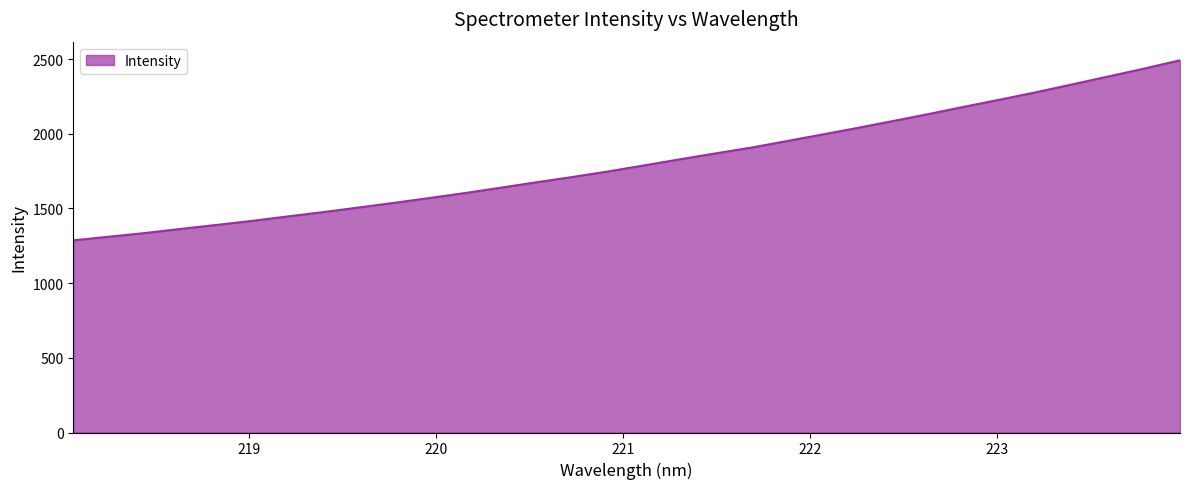

What is the difference between the maximum and minimum values?

1205.6